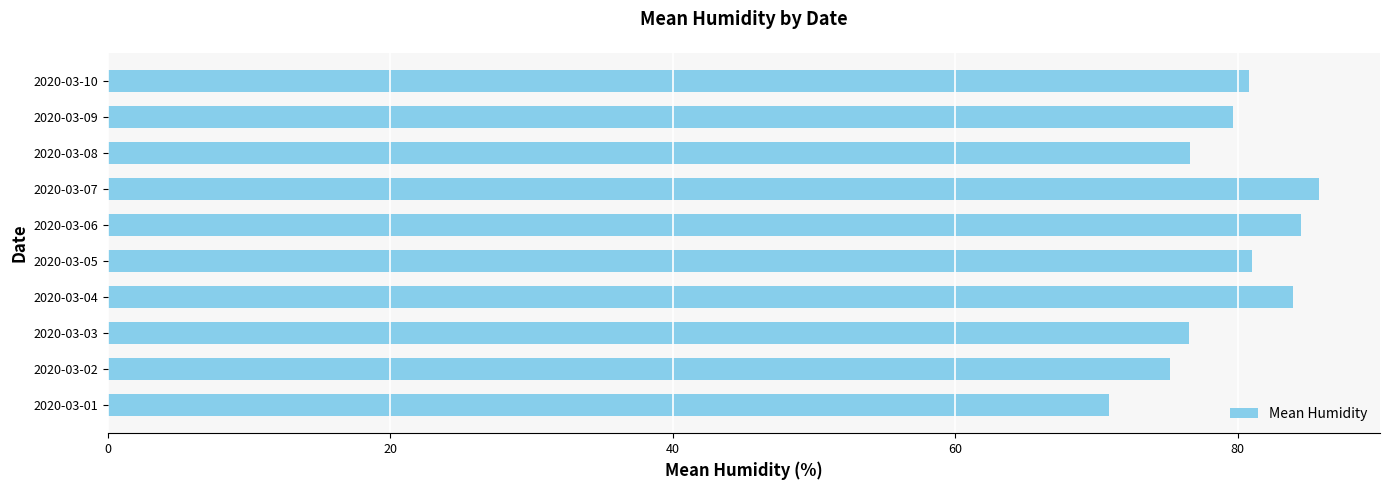

Are the bars grouped side by side (vs. stacked)?

No